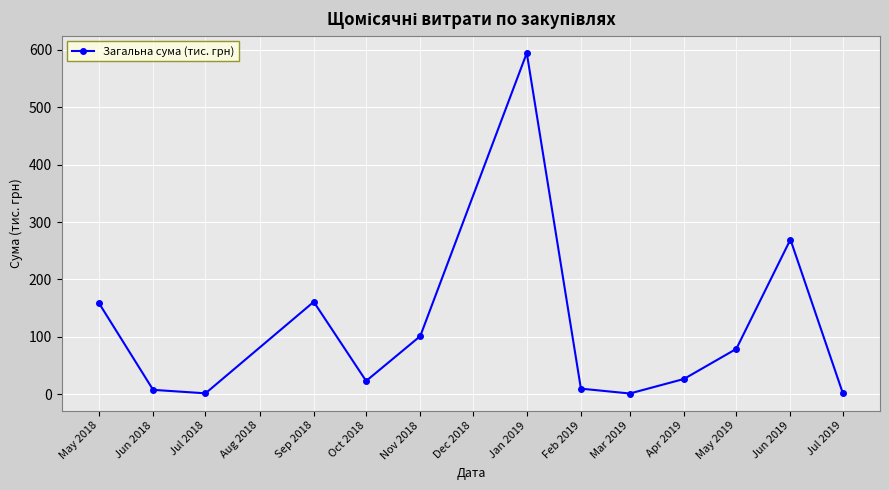

The value at Sep 2018 is 84.9. True or false?

False